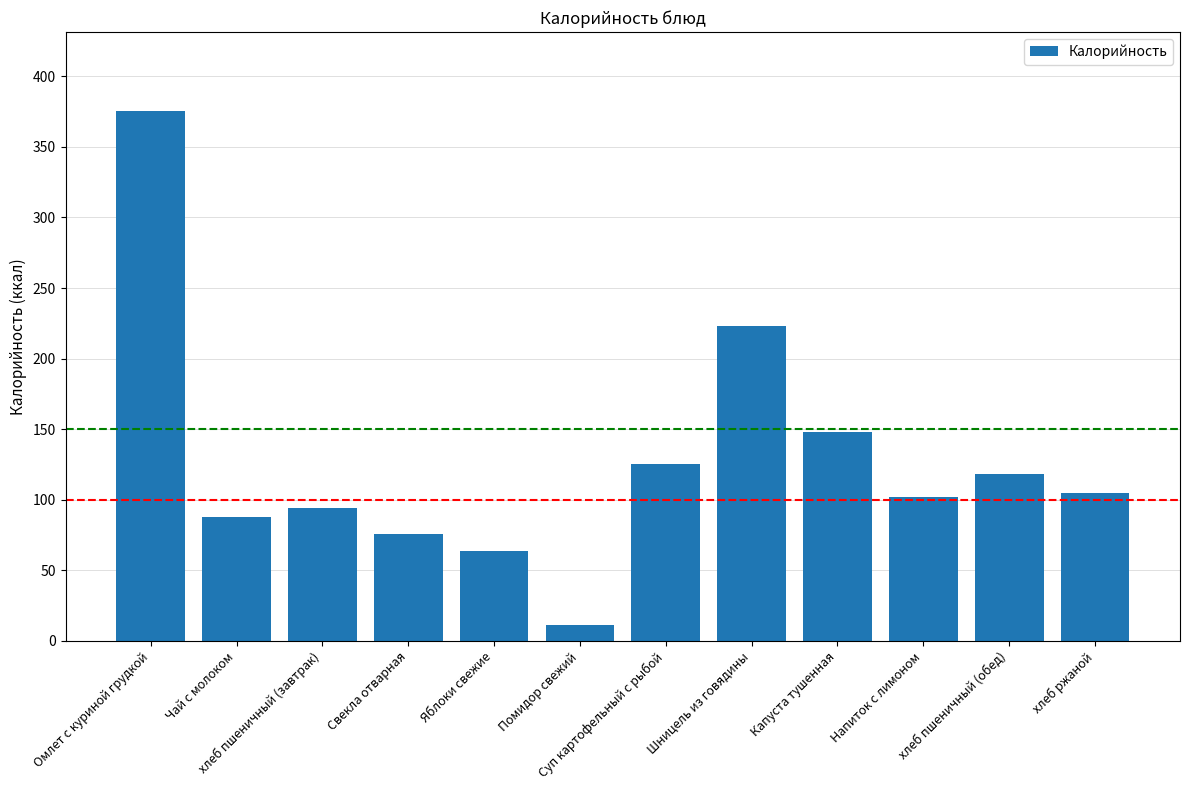

What is the sum of the values at хлеб пшеничный (обед) and Омлет с куриной грудкой?

493.1